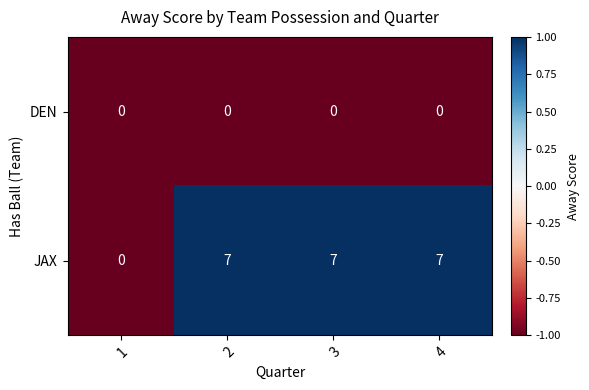

What is the greatest value displayed?

7